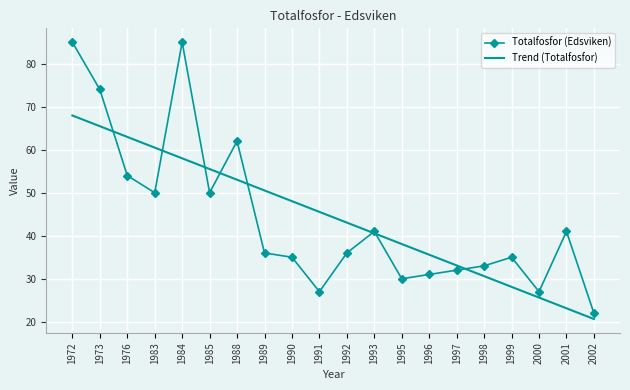

Is it true that Totalfosfor (Edsviken) equals 128.4 at 1973?

False